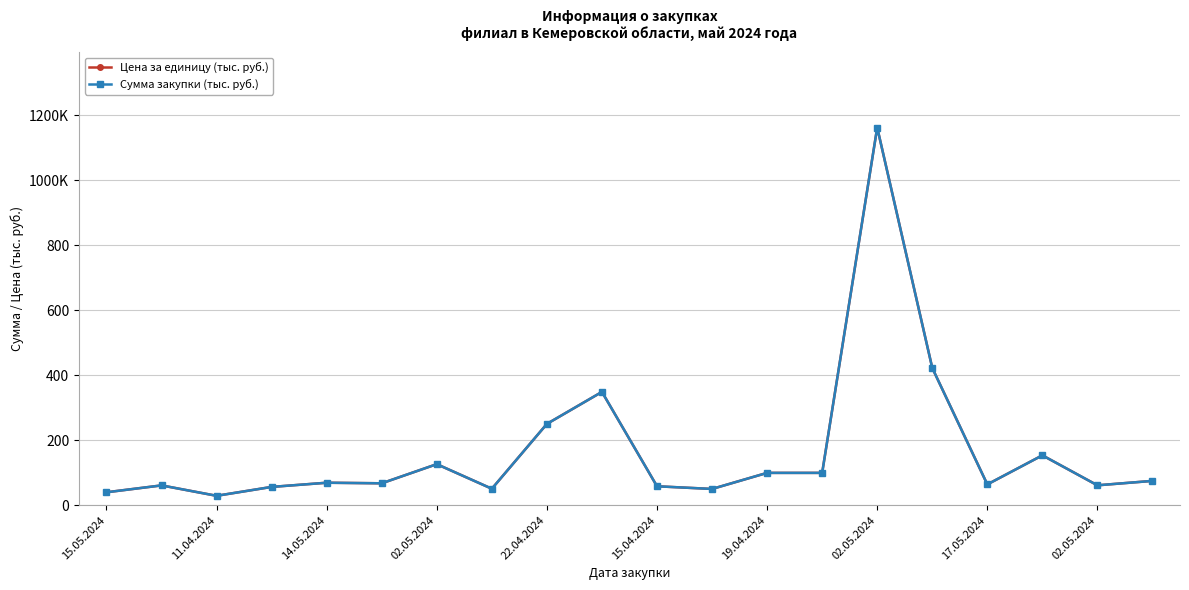

At how many categories does at least one series exceed 633?

1